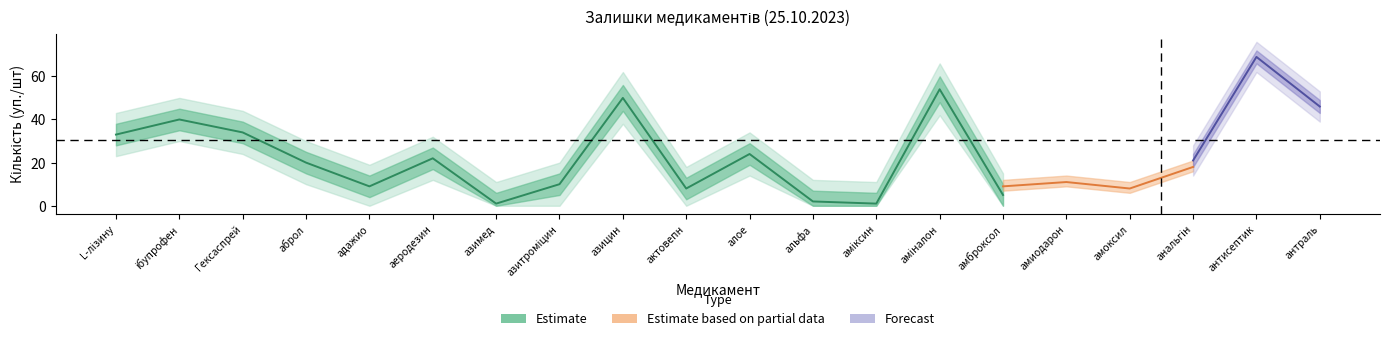

Does the chart display data point markers on the line(s)?

No